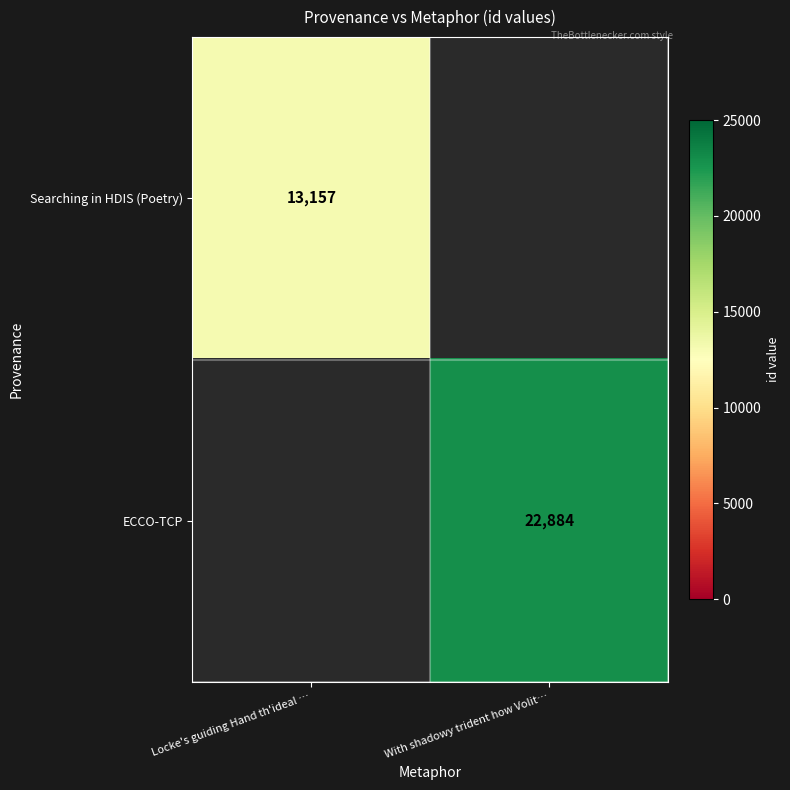

The value of Searching in HDIS (Poetry) at Locke's guiding Hand th'ideal … is 13157. True or false?

True